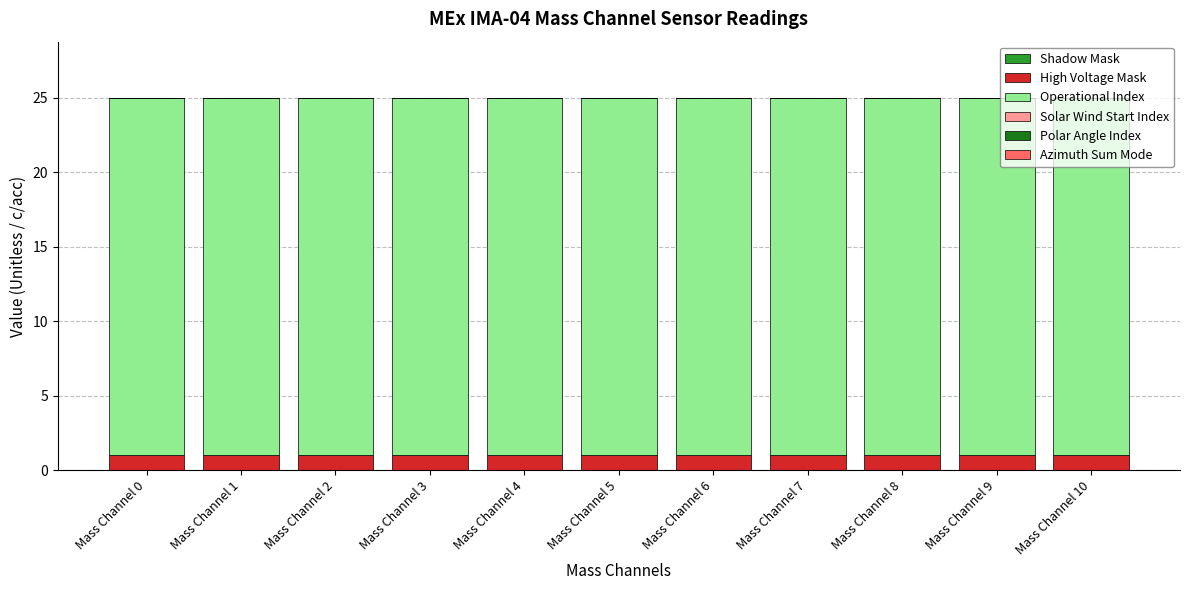

Is it true that High Voltage Mask equals 1 at Mass Channel 2?

True